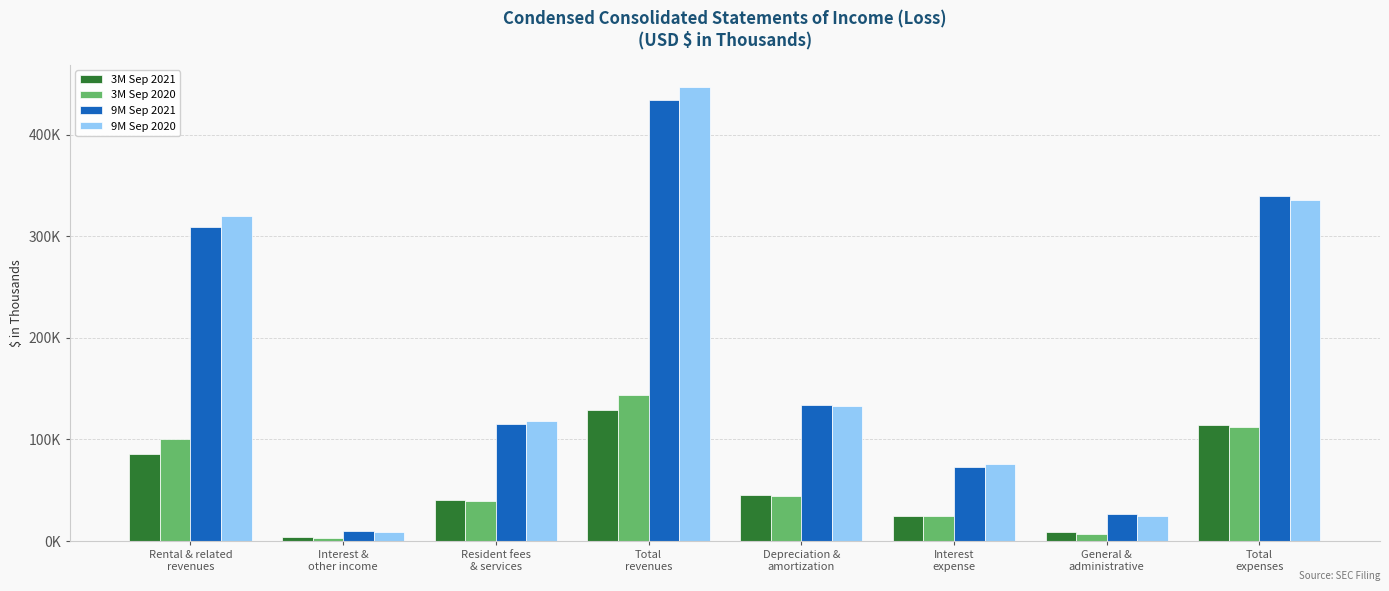

What is the difference between the maximum and minimum values in the 3M Sep 2021 series?

125186